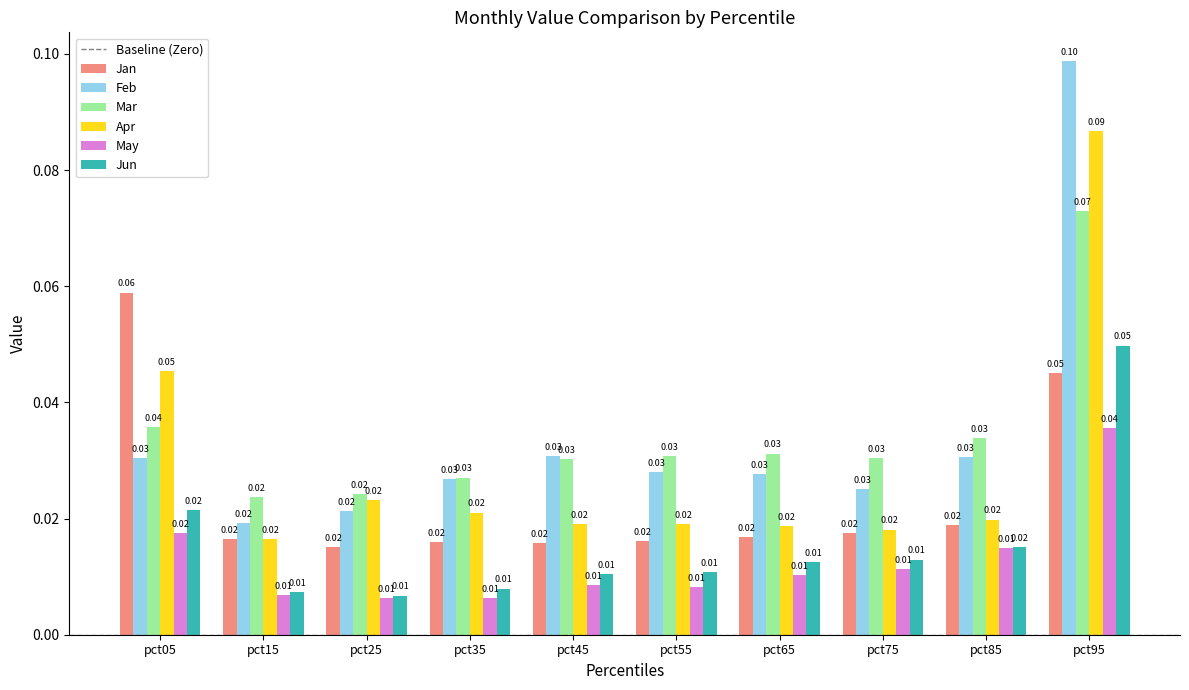

What is the sum of all Mar values?

0.3